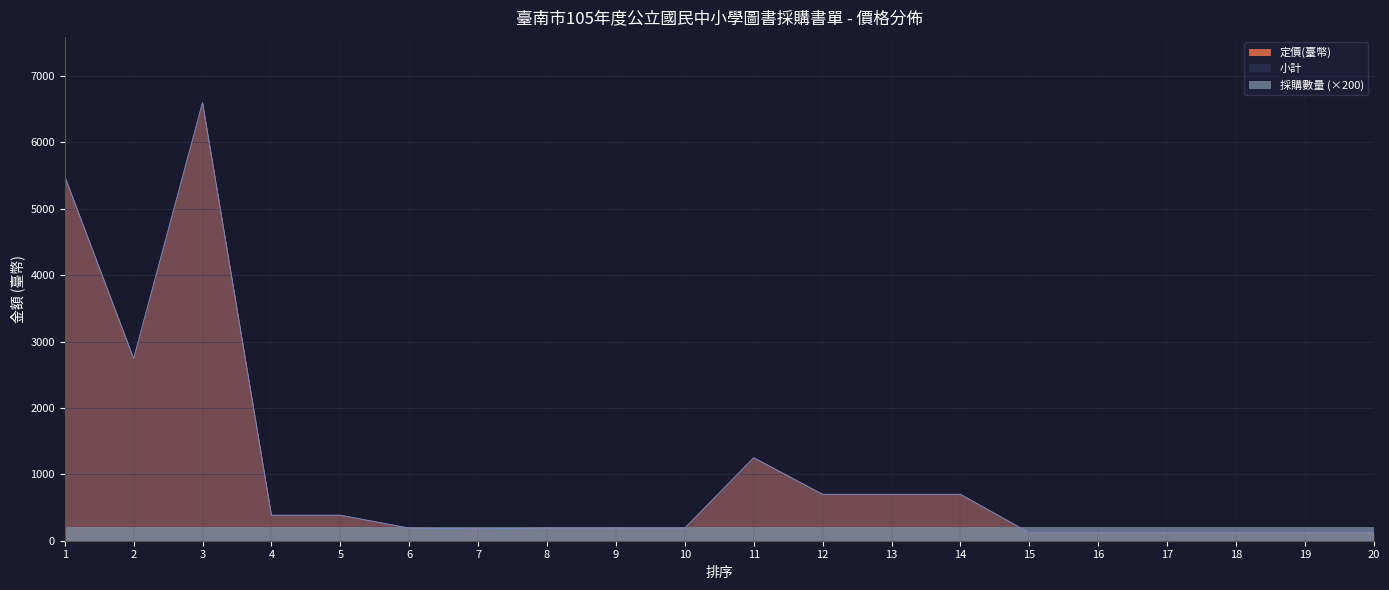

At how many categories does at least one series exceed 4558?

2